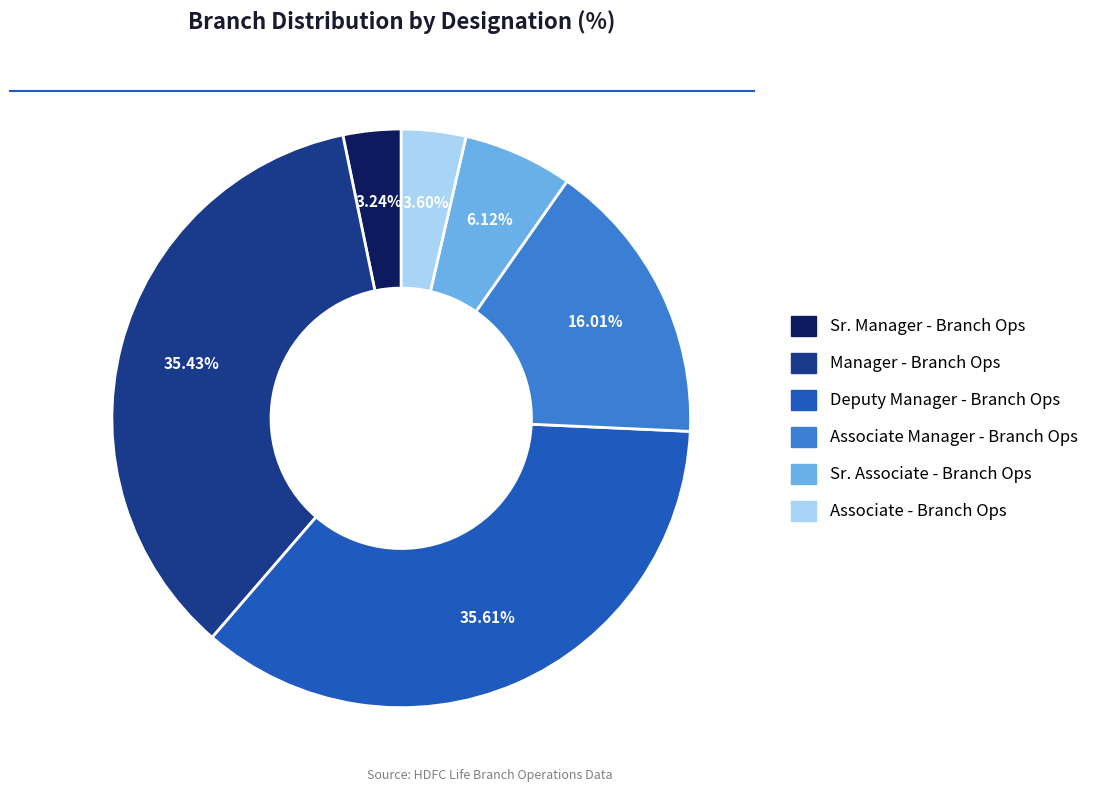

Does any single category account for the majority?

No